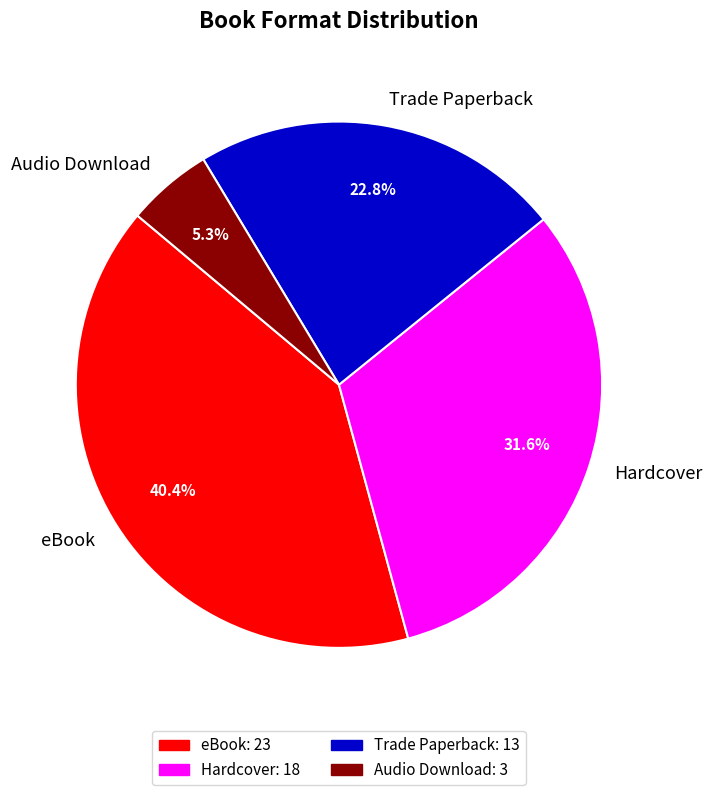

Which category has the biggest portion of the pie?

eBook